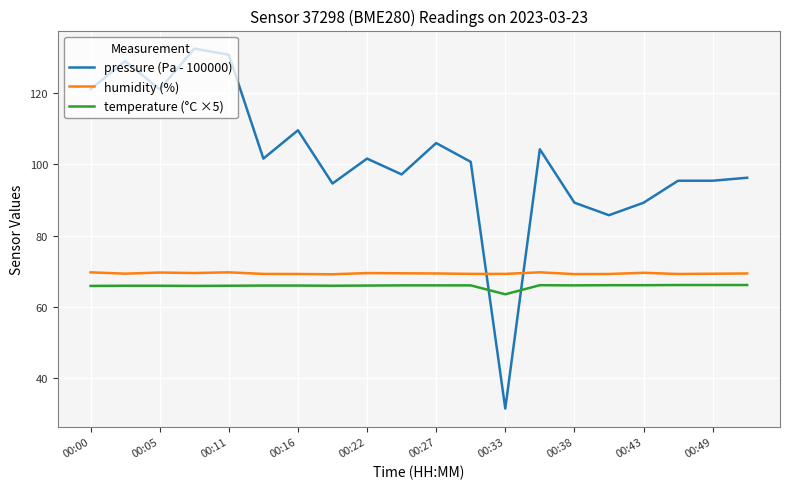

How many lines are shown in the chart?

3